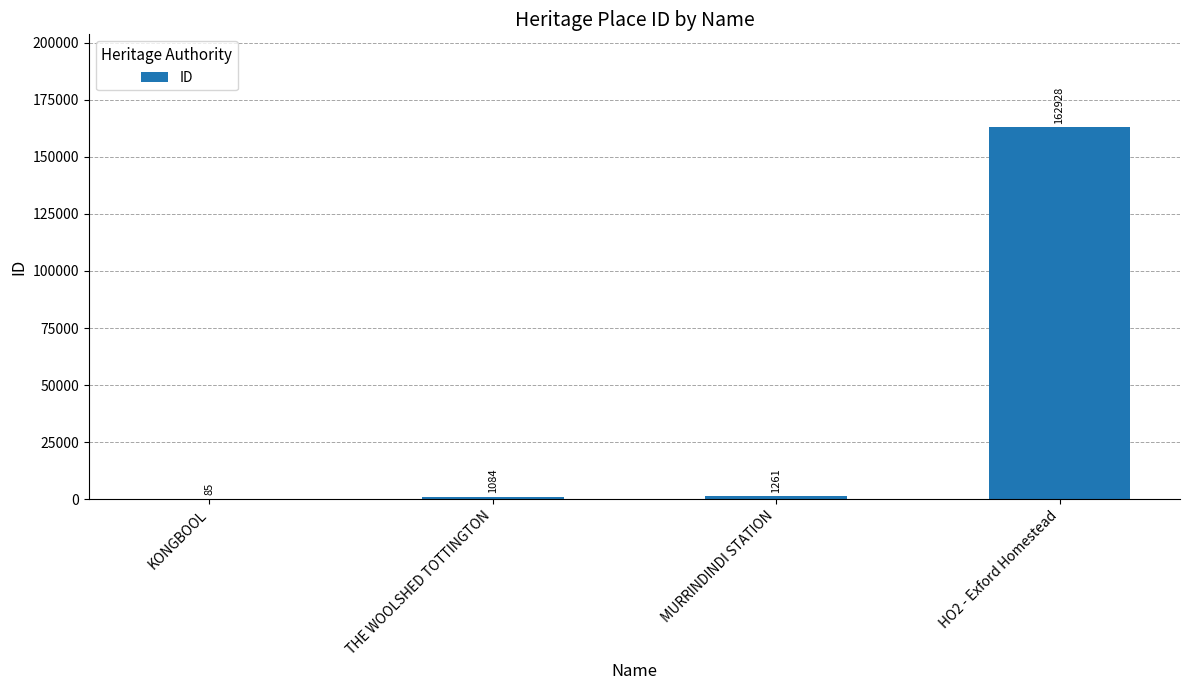

Approximately how many times larger is the value at MURRINDINDI STATION compared to THE WOOLSHED TOTTINGTON?

1.2